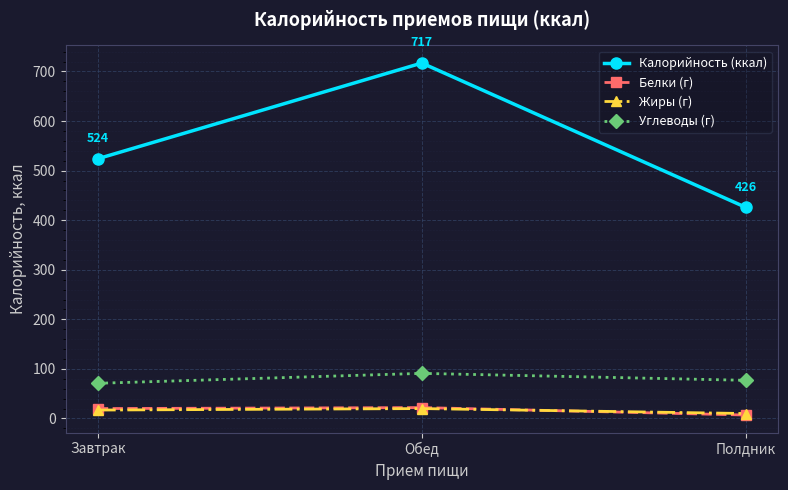

Which series has the largest total across all categories?

Калорийность (ккал)